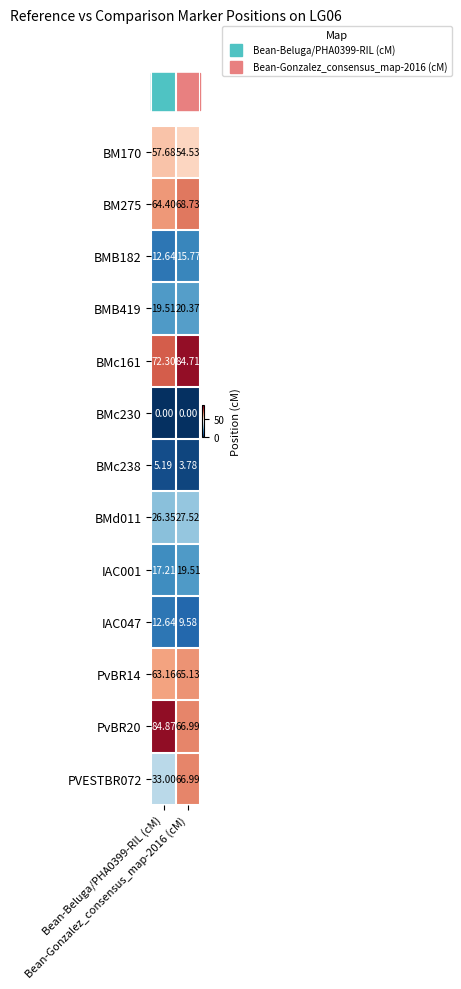

How many data points does each series have?

2